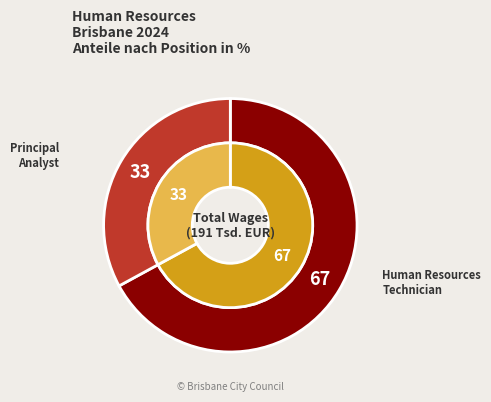

To the nearest percent, what is the average slice percentage?

50%